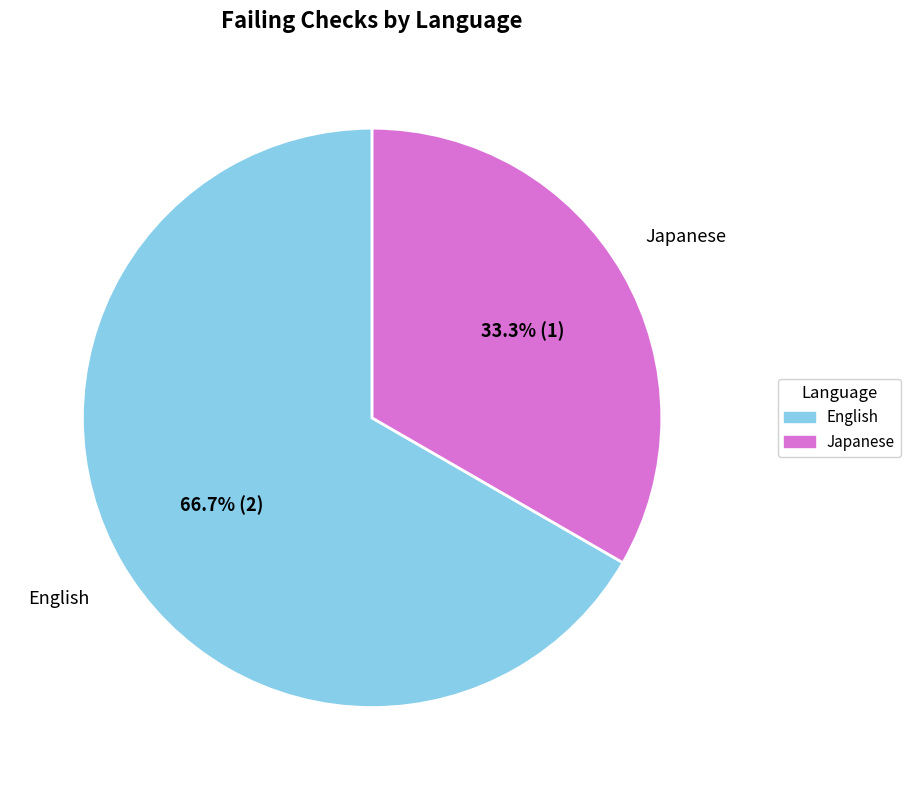

Does any single category account for the majority?

Yes